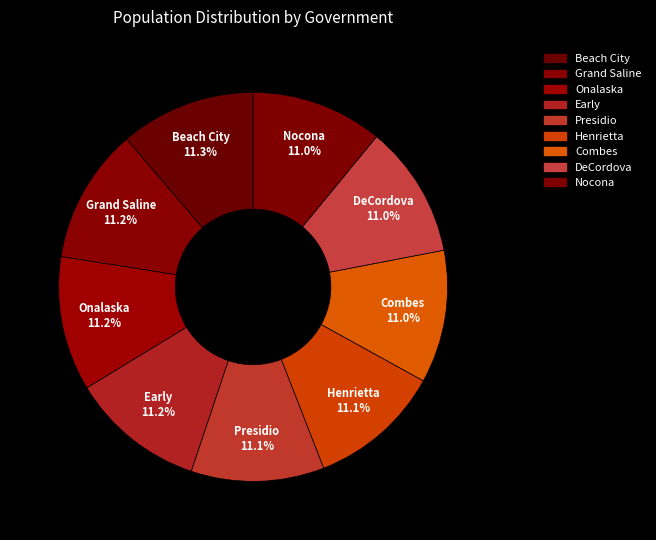

Count the number of slices in the pie.

9